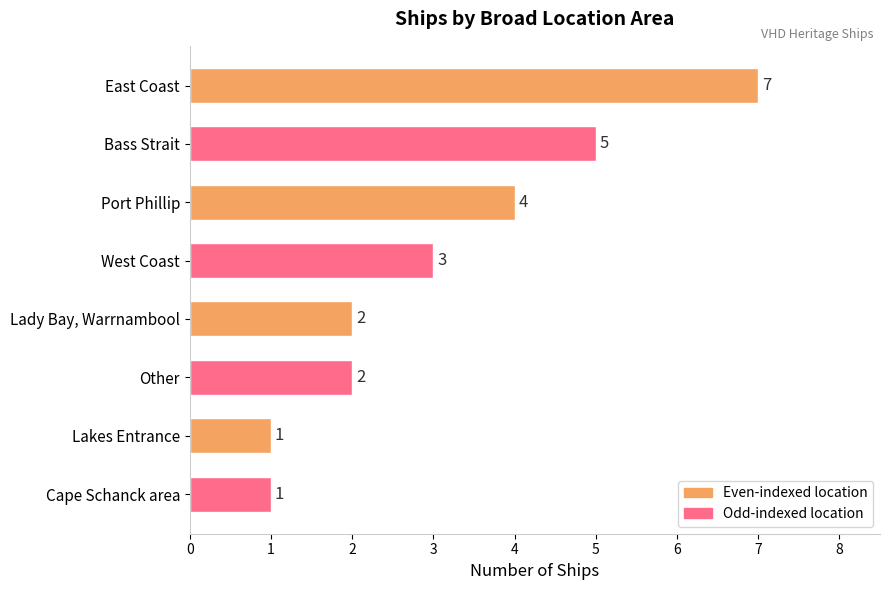

Where is the data nearest to the value 4?

Port Phillip